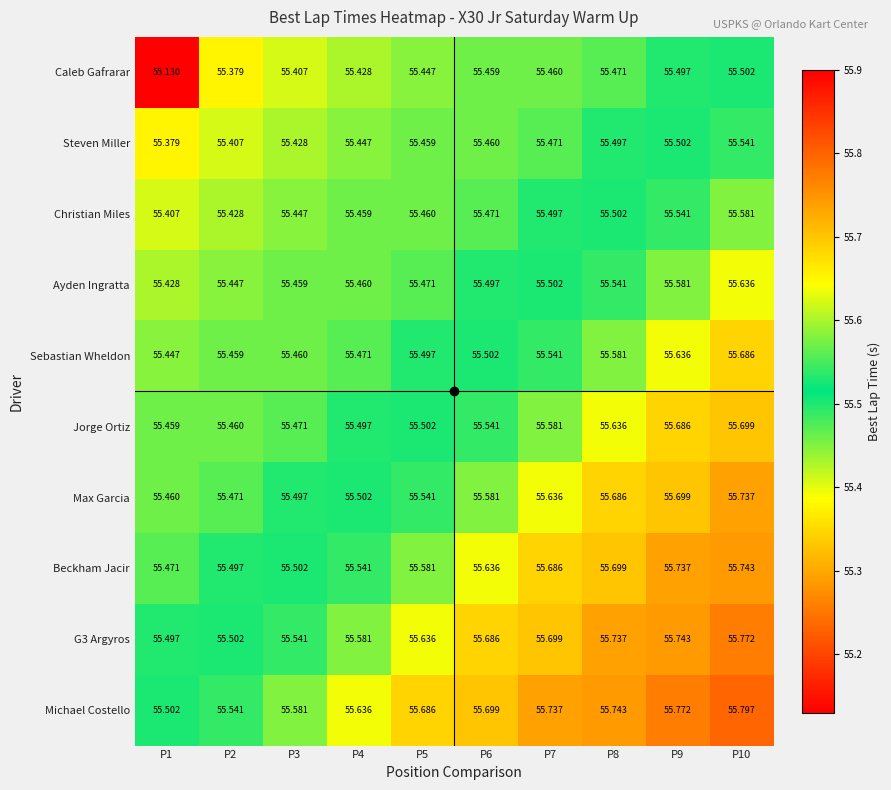

Which series changed the most between P1 and P3?

Caleb Gafrarar